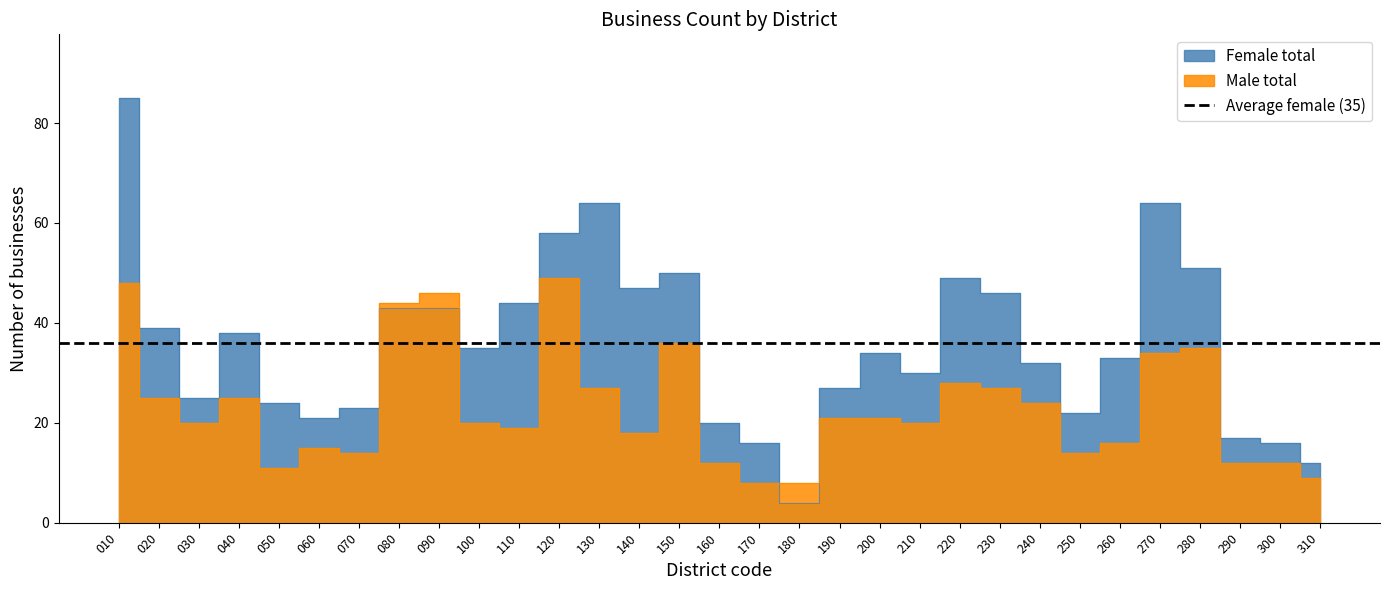

How many lines are shown in the chart?

2